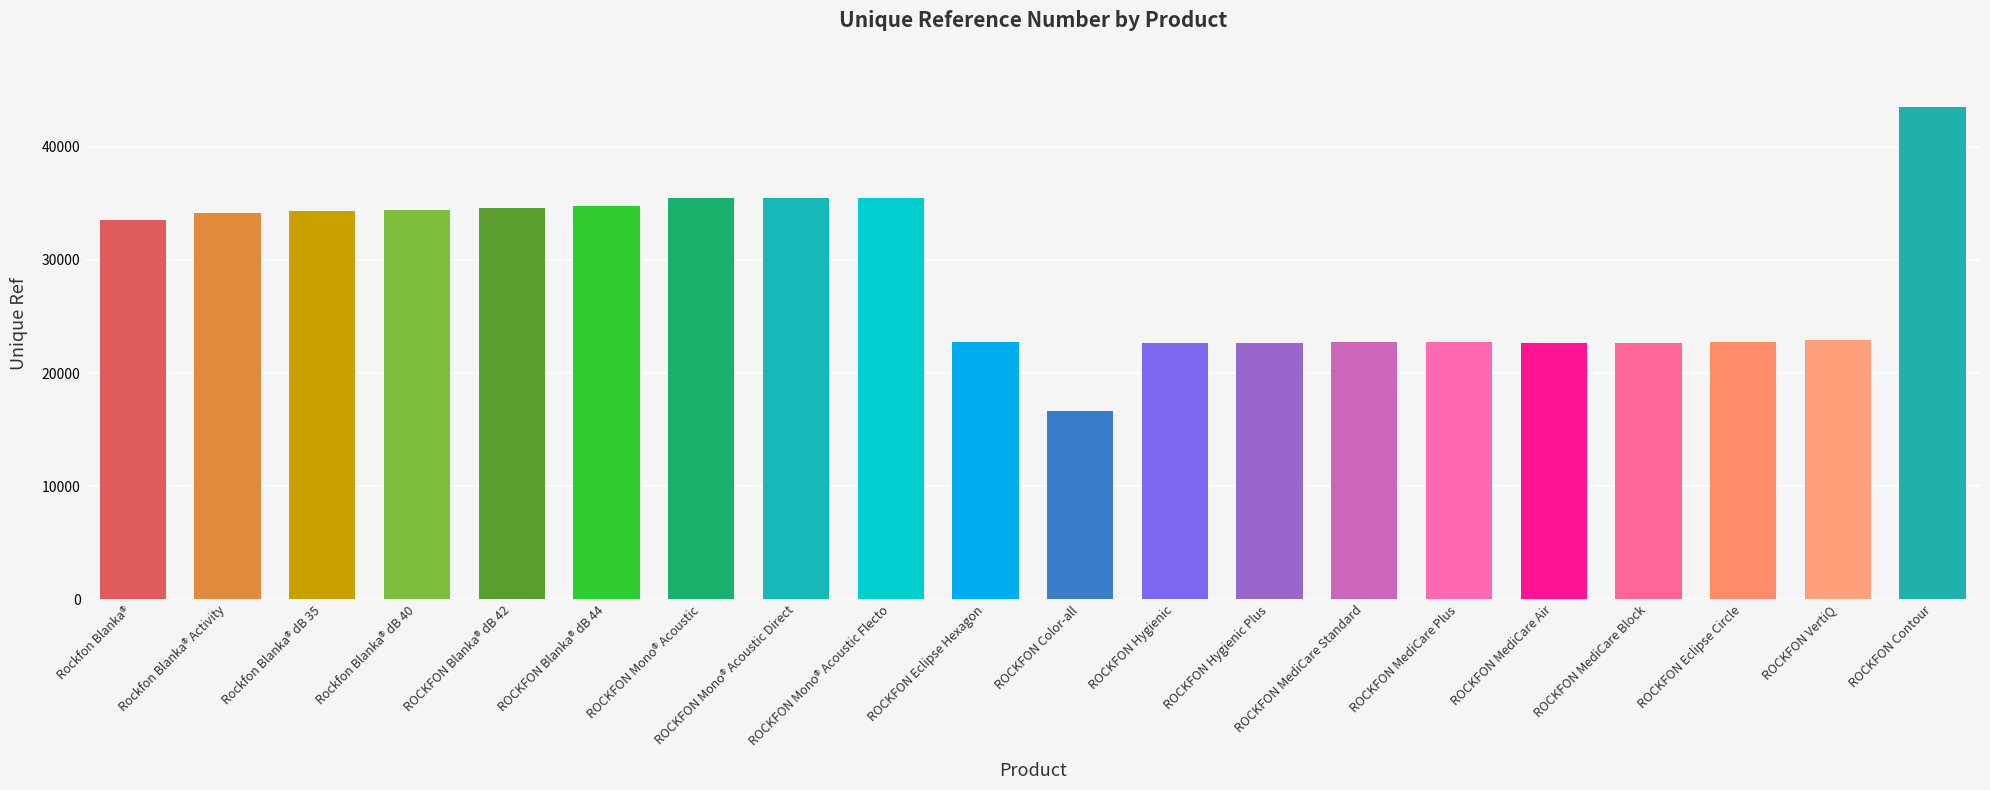

The chart shows a value of 22705 at ROCKFON MediCare Plus. True or false?

True